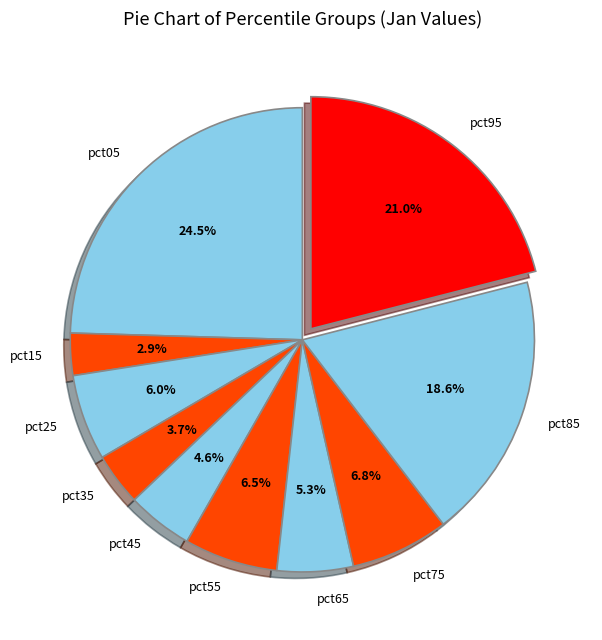

To the nearest percent, what percentage of the pie is pct25?

6%